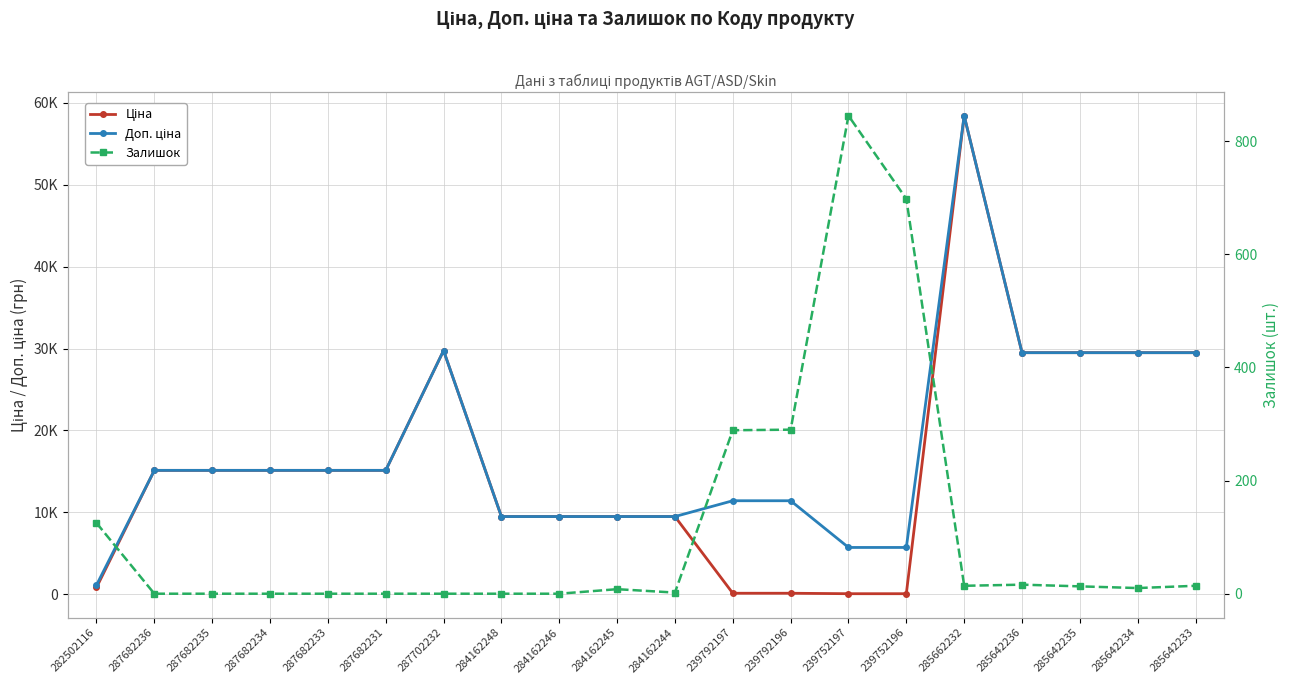

True or false: Ціна has more than 0 points higher than both neighbors.

True